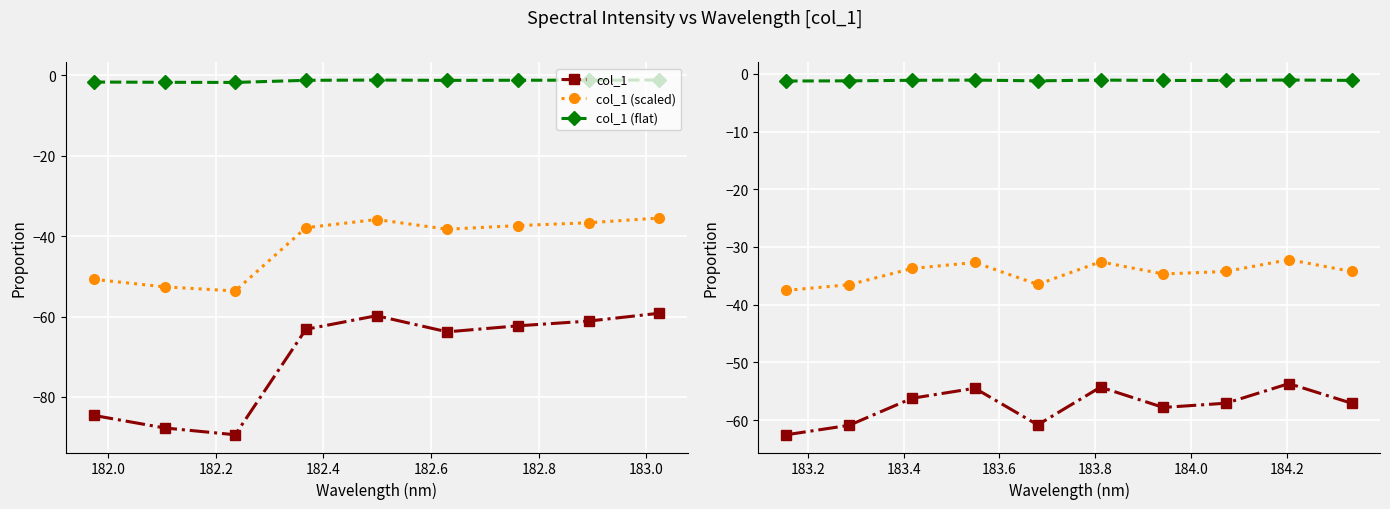

What position from the left is 182.2?

3